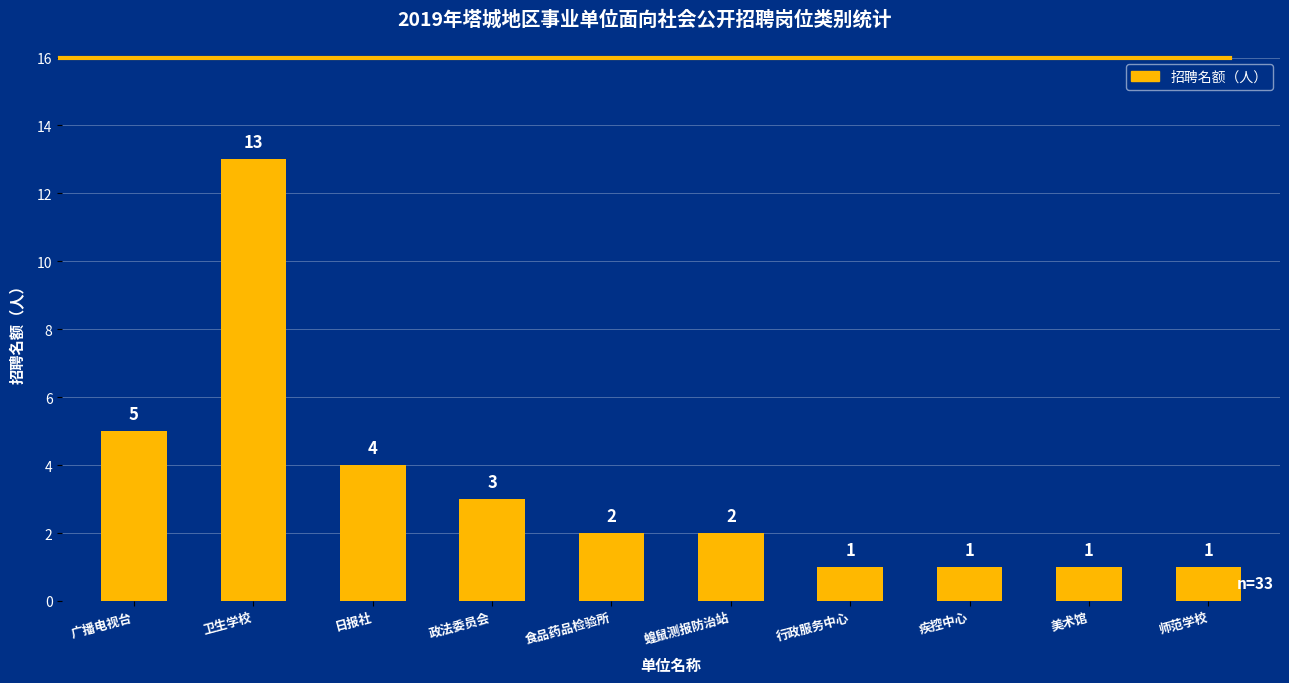

Which category has the highest value across all series?

卫生学校